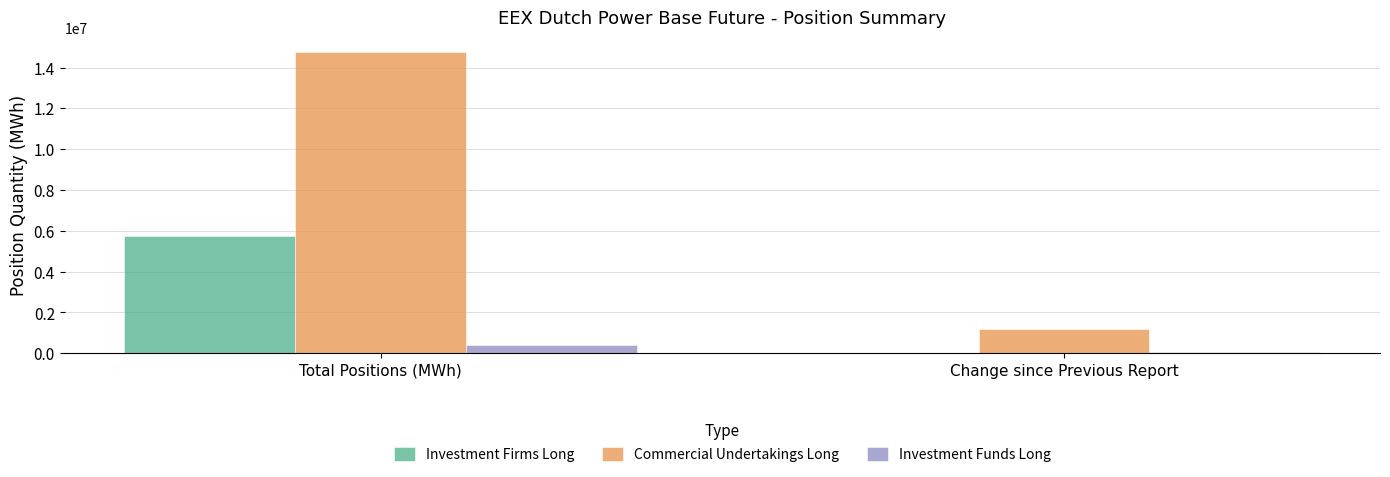

Are the bars grouped side by side (vs. stacked)?

Yes